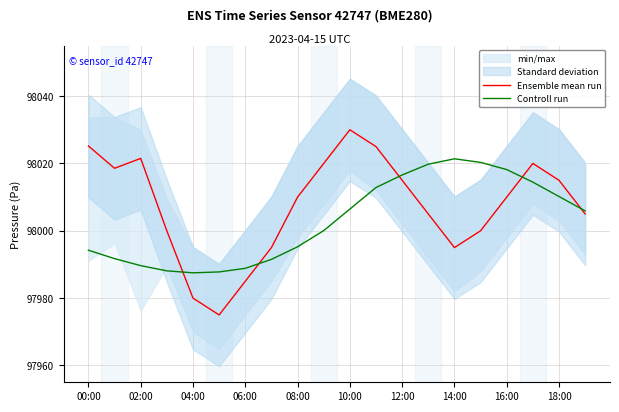

Which series has the widest spread of values?

Ensemble mean run